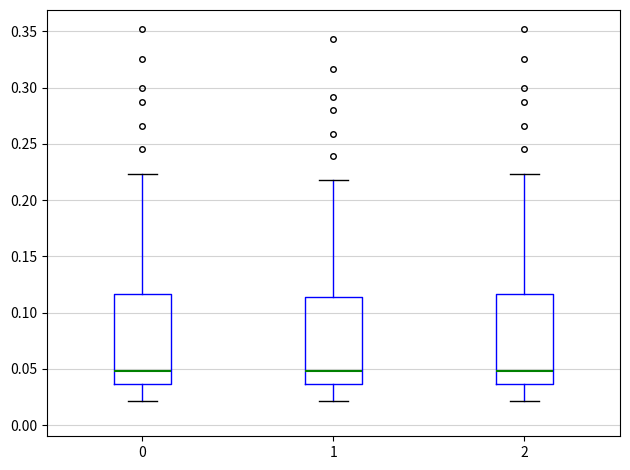

Reading left to right, transcribe this box plot: for each box, give where its median line is, the range the box spans, and where its two whiskers end, as read against the y-axis. The values are not printed on the chart, so give them approximately, as read against the axis.

0: median 0.050, box 0.035 to 0.115, whiskers 0.020 to 0.225
1: median 0.050, box 0.035 to 0.115, whiskers 0.020 to 0.220
2: median 0.050, box 0.035 to 0.115, whiskers 0.020 to 0.225